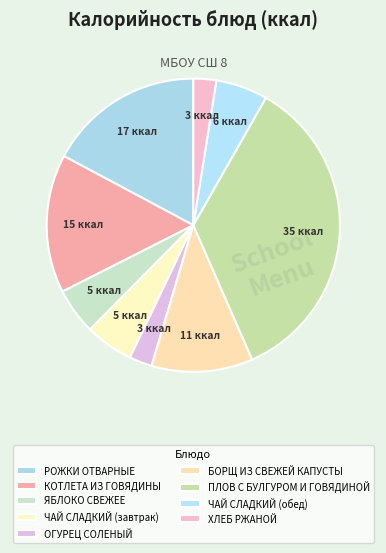

To the nearest percent, what percentage of the pie is РОЖКИ ОТВАРНЫЕ?

17%